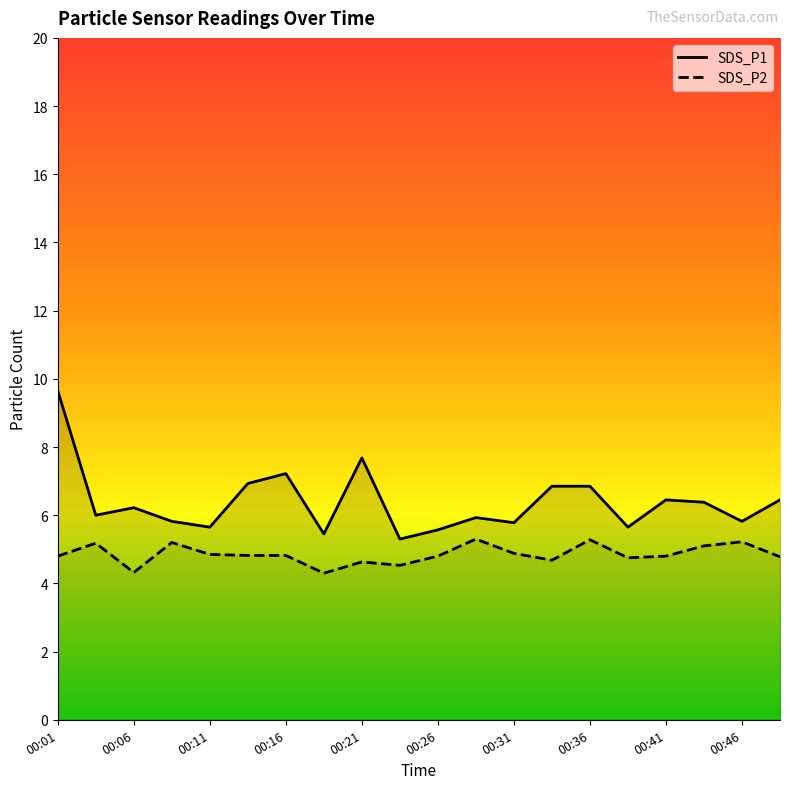

The value of SDS_P1 at 00:31 is 5.8. True or false?

True